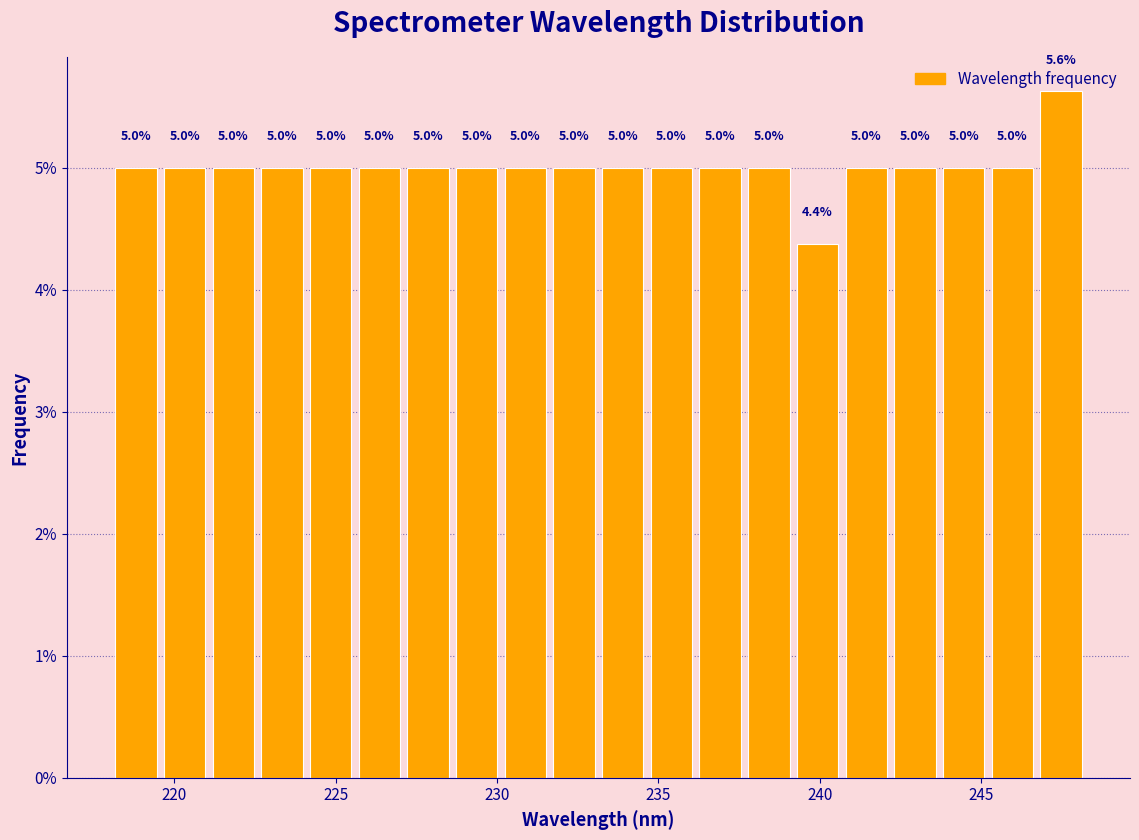

Read against the x-axis, roughly where is the centre of the tallest bar?

247.5